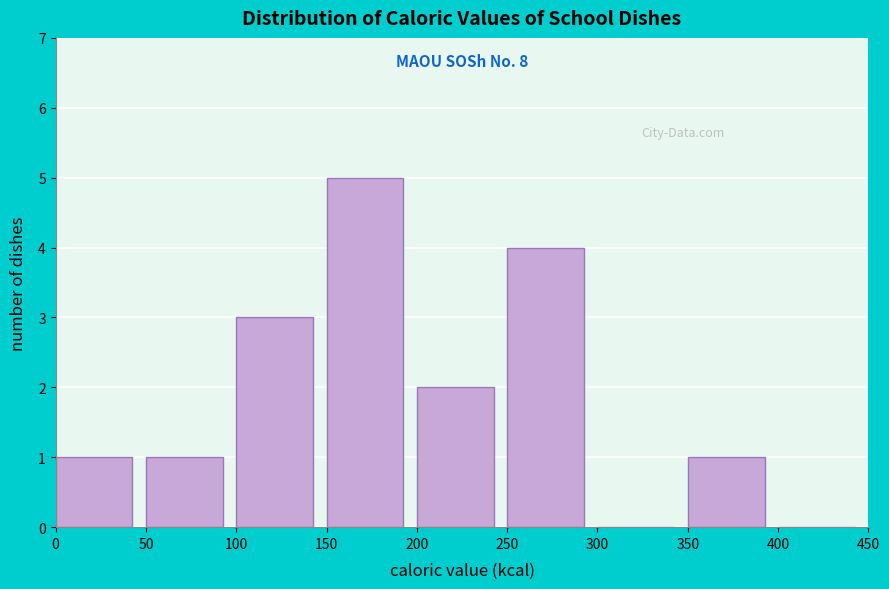

Over which range of the x-axis is the bar tallest?

150 to 200